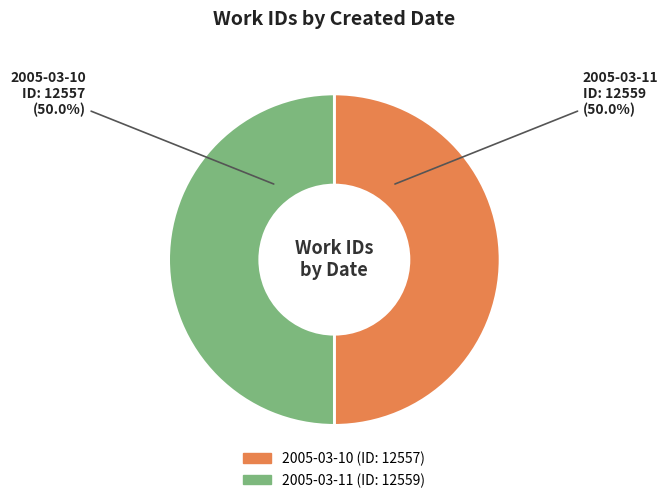

What is the ratio of the value at 2005-03-11 to the value at 2005-03-10?

1.0